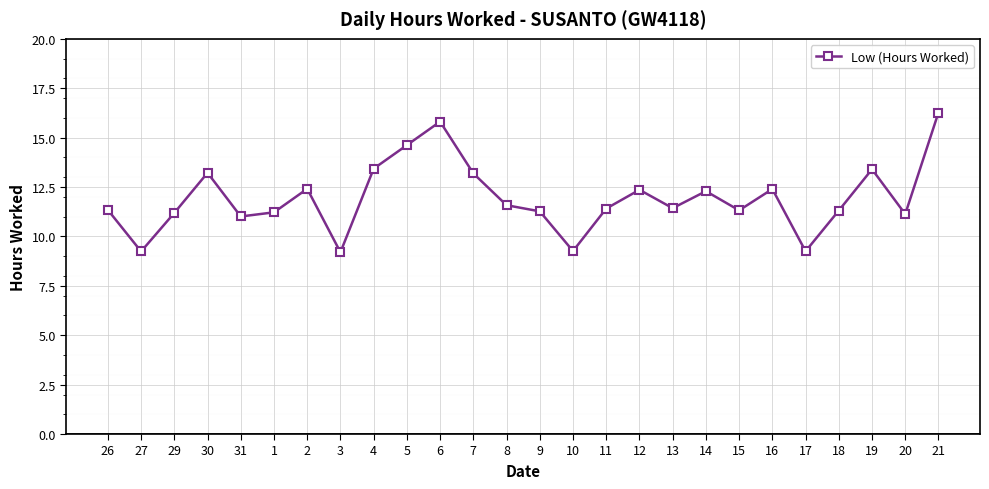

How many categories are shown in the chart?

26